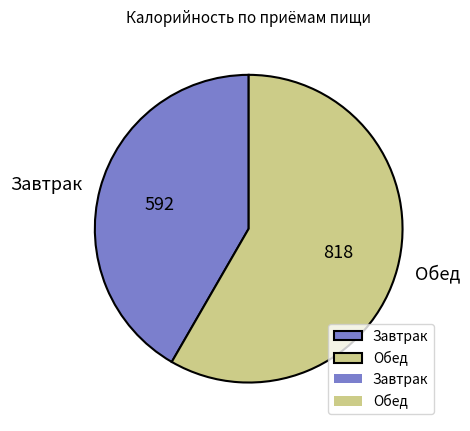

Is the sum of Завтрак and Обед greater than half?

Yes